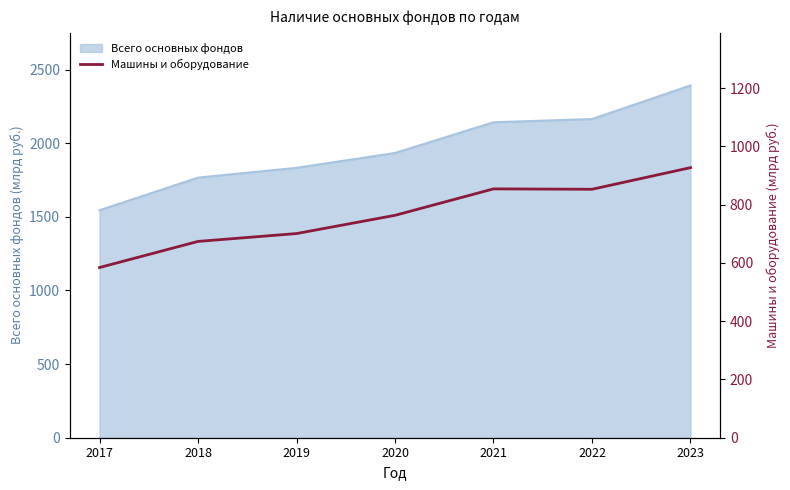

True or false: the data shows 926.9 at 2023.

True